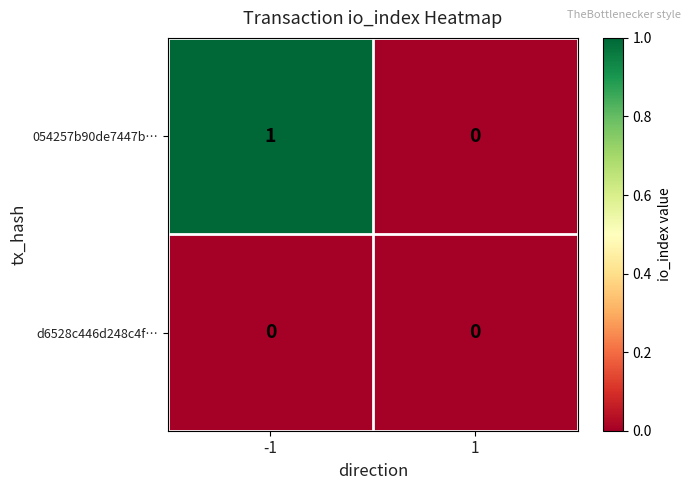

Is it true that d6528c446d248c4f… equals 0 at 1?

True